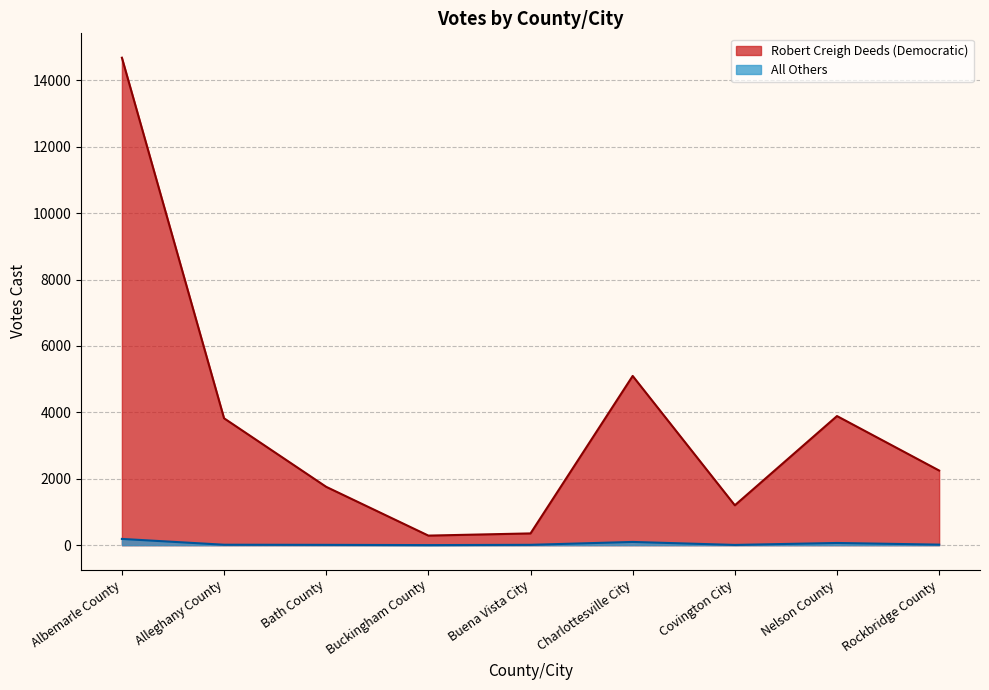

What is the label of the 7th point from the right?

Bath County